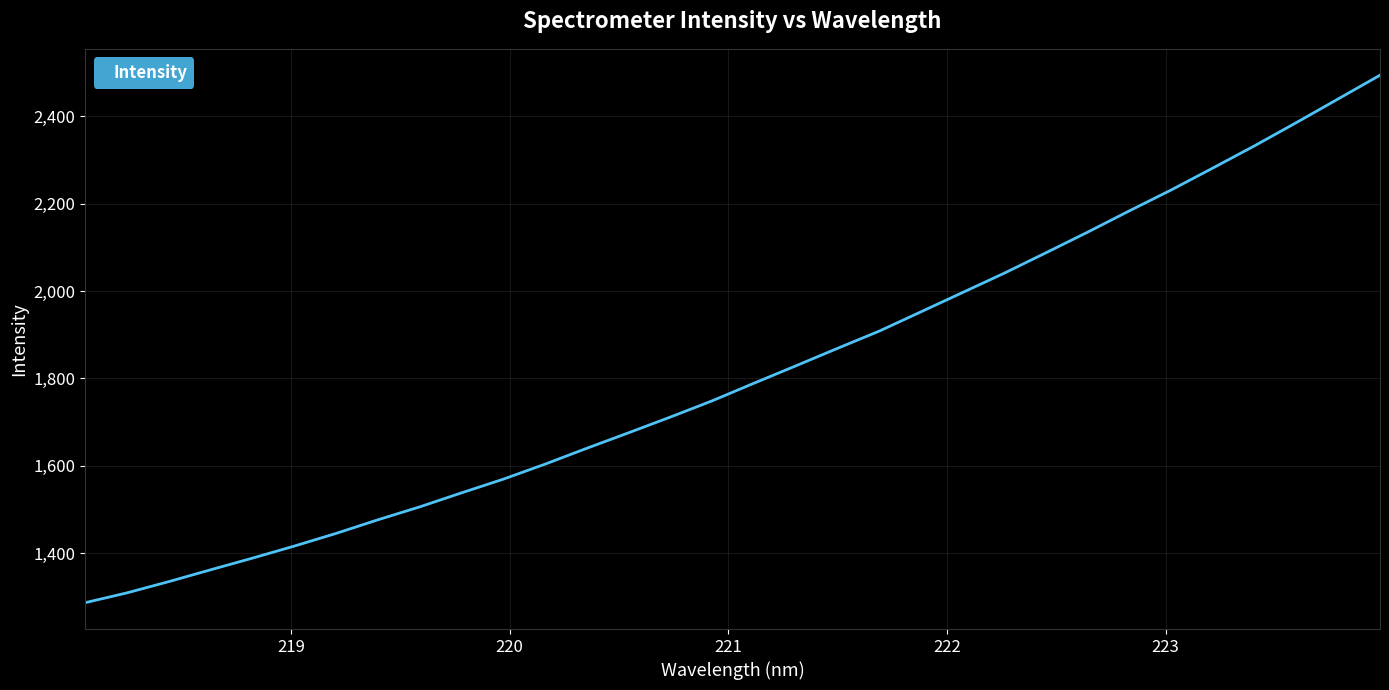

How many distinct data groups are displayed?

1